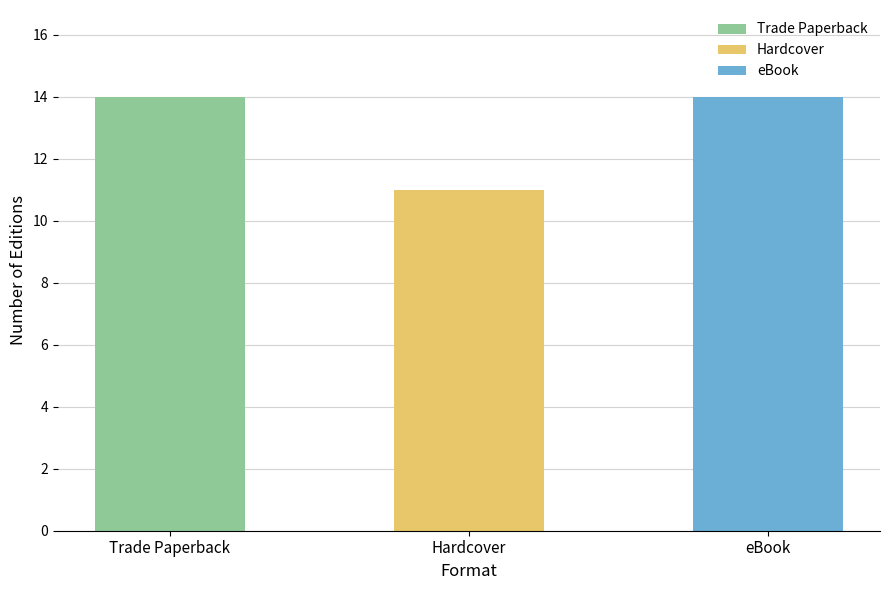

What is the difference between the values at Hardcover and eBook?

3